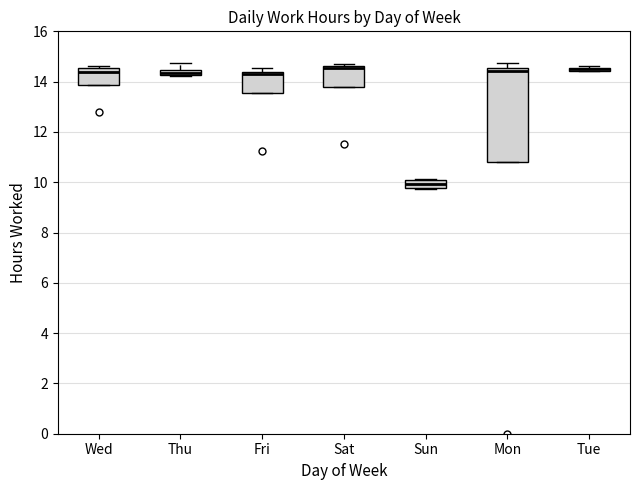

Which box is the tallest, from its lower edge to its upper edge?

Mon